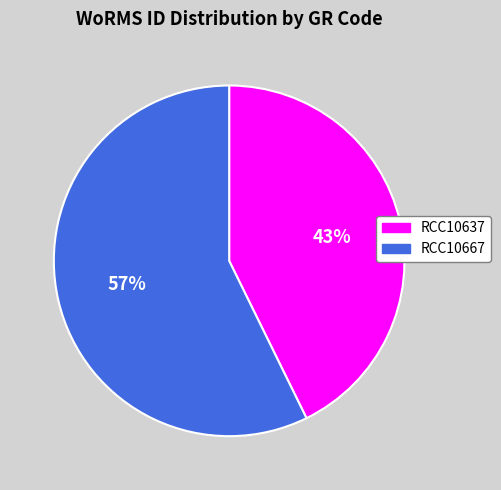

Rank the categories by value from highest to lowest.

RCC10667, RCC10637